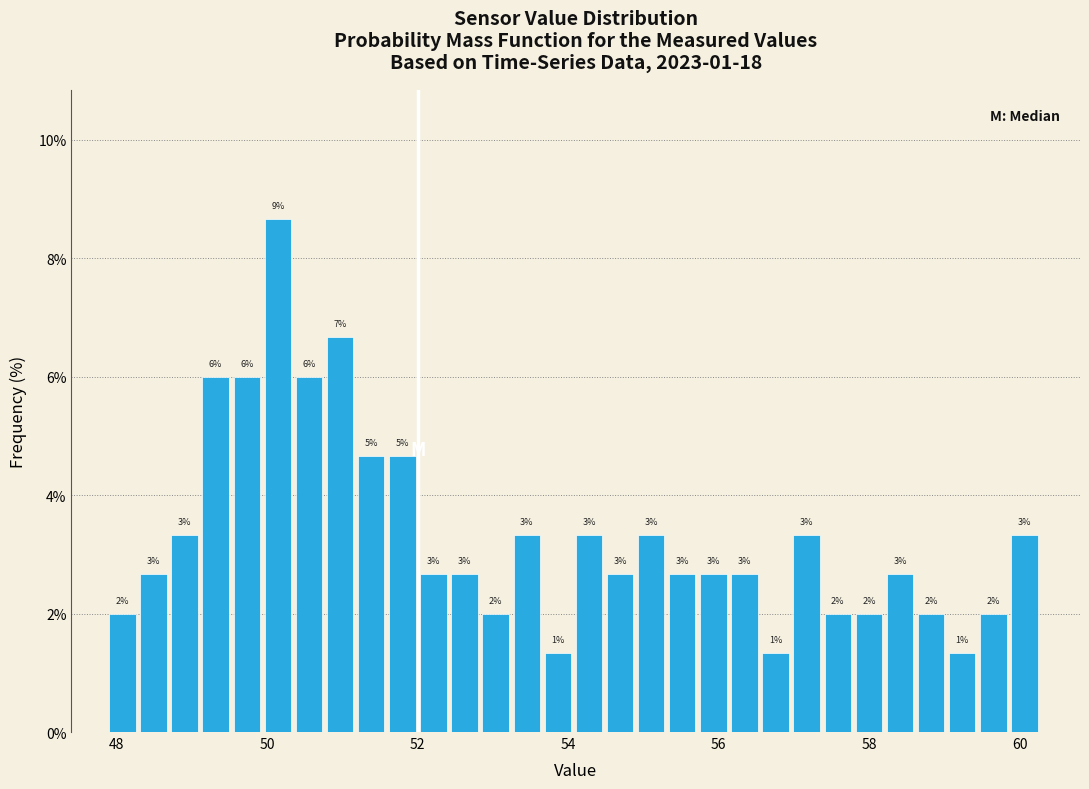

Around what value on the x-axis is the tallest bar? Give the approximate position of its centre, as read against the axis.

50.2